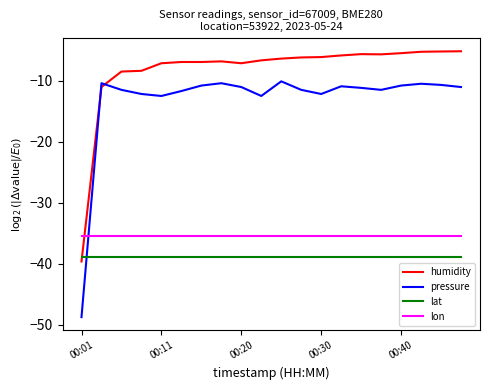

How many intersections are there between pressure and lon?

1